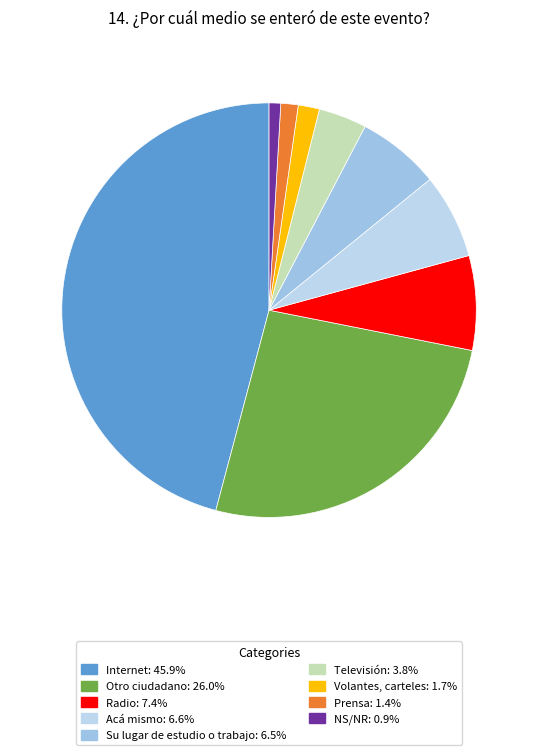

Is it true that Otro ciudadano is 36% of the pie?

False